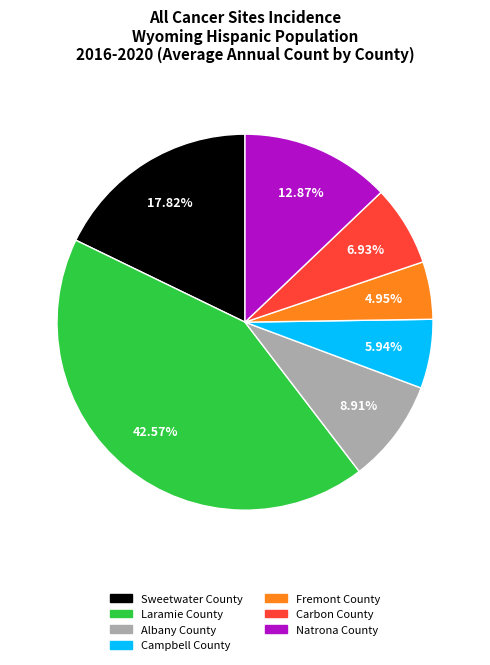

Does any single category account for the majority?

No